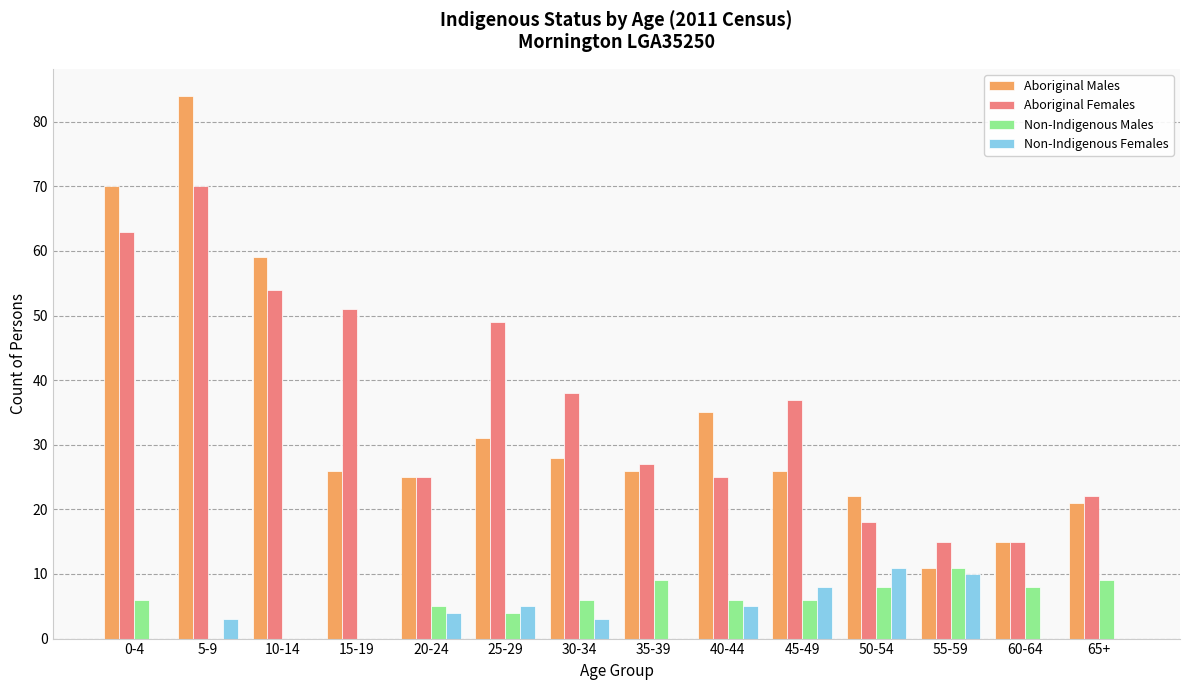

Are the bars grouped side by side (vs. stacked)?

Yes